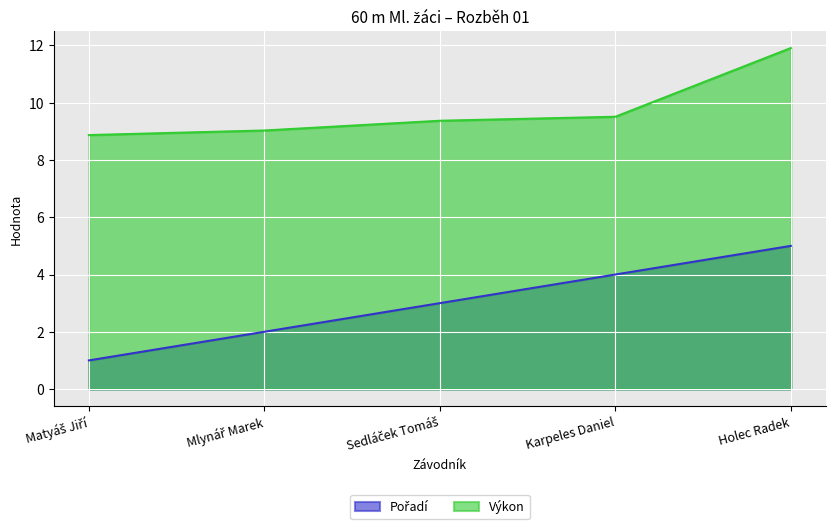

The value of Výkon at Sedláček Tomáš is 4.4. True or false?

False